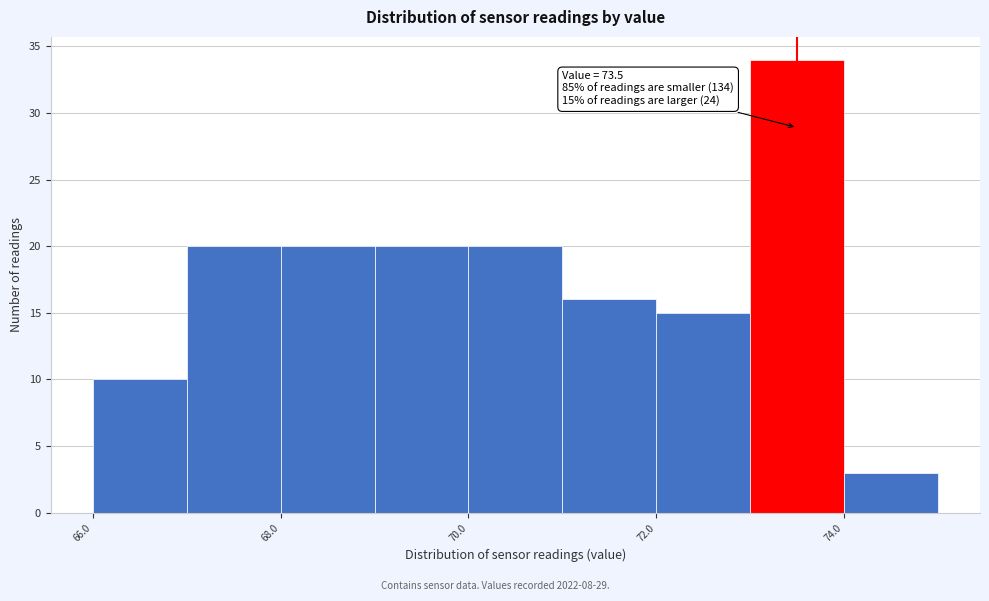

Which range on the x-axis has the tallest bar?

73 to 74